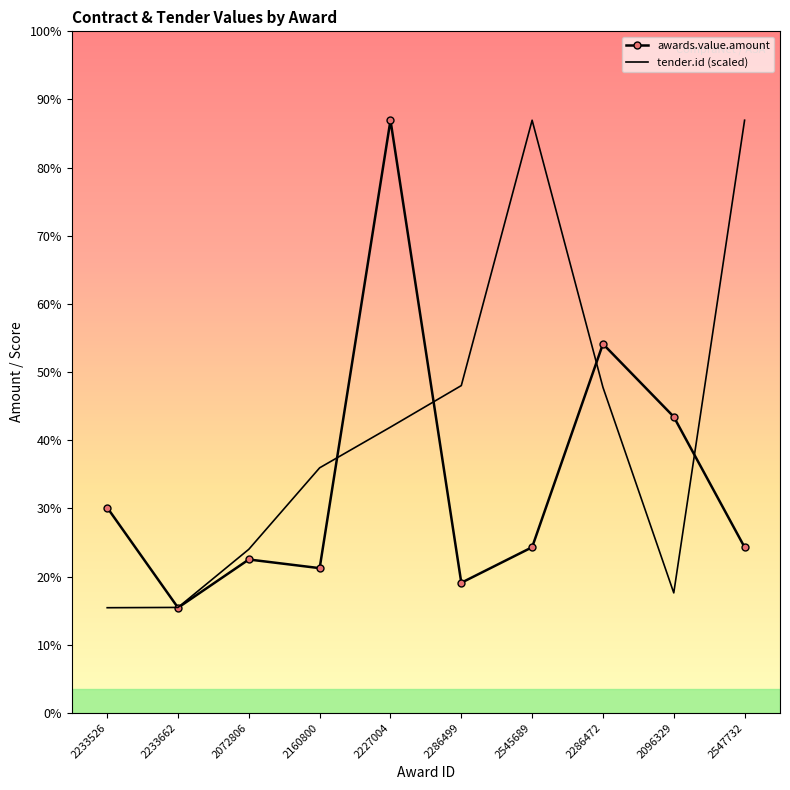

The value of tender.id (scaled) at 2227004 is 412521.5. True or false?

False